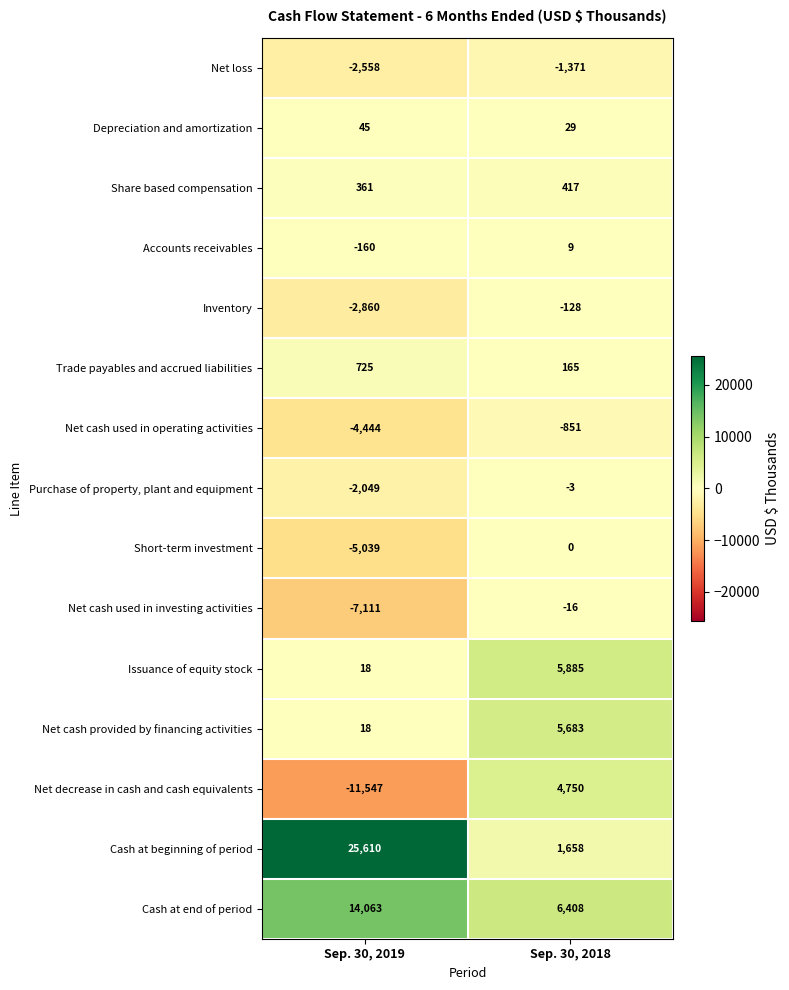

What is the sum of all Short-term investment values?

-5039